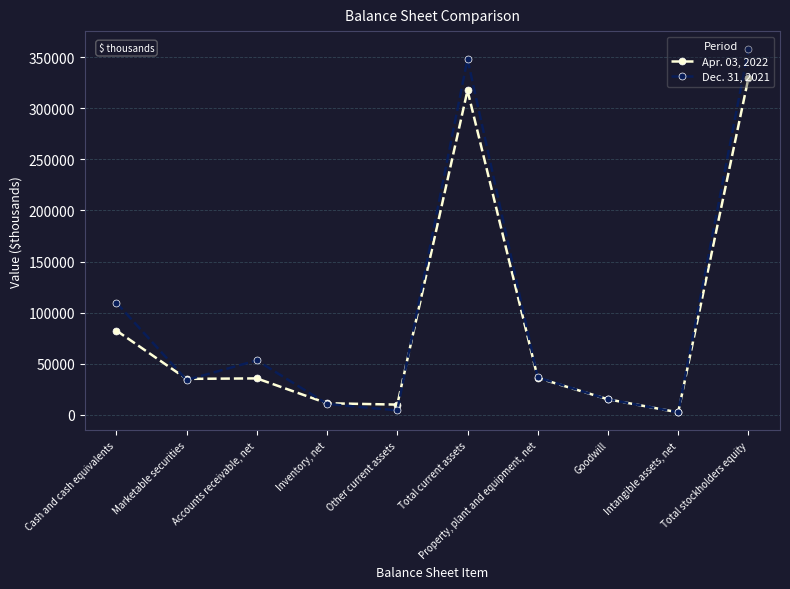

What is the label of the 2nd point from the left?

Marketable securities